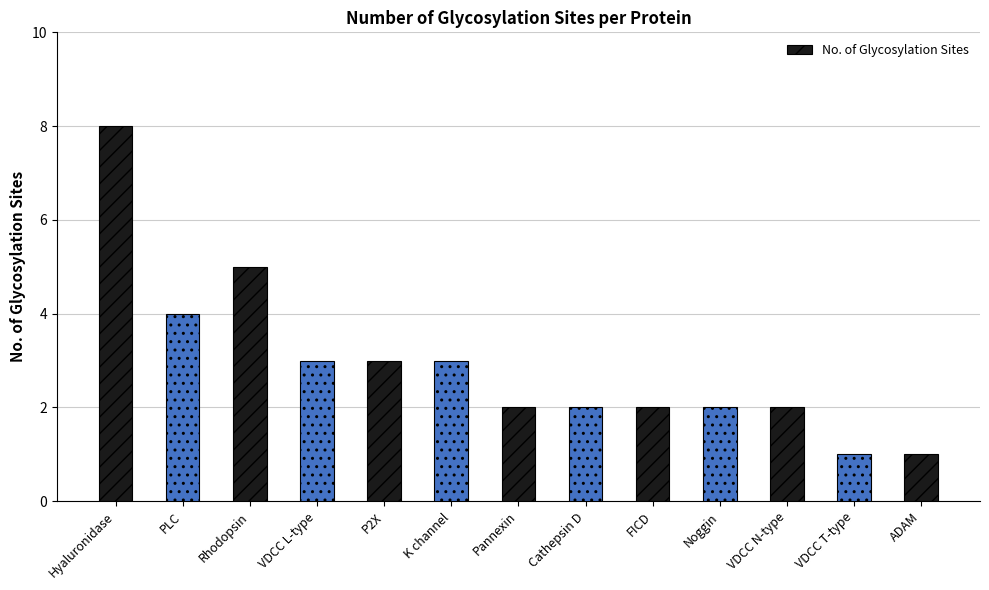

True or false: the data shows 1 at PLC.

False